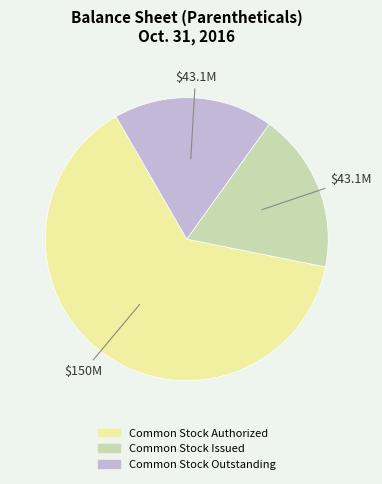

Is there a majority slice in this chart?

Yes